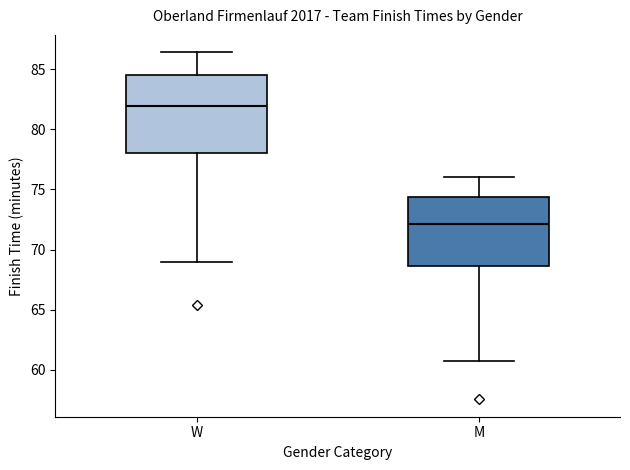

Reading left to right, read every box against the y-axis: the position of its median line, the range the box covers, and the ends of its whiskers. The values are not printed on the chart, so give them approximately, as read against the axis.

W: median 82.0, box 78.0 to 84.5, whiskers 69.0 to 86.5
M: median 72.0, box 68.5 to 74.5, whiskers 60.5 to 76.0